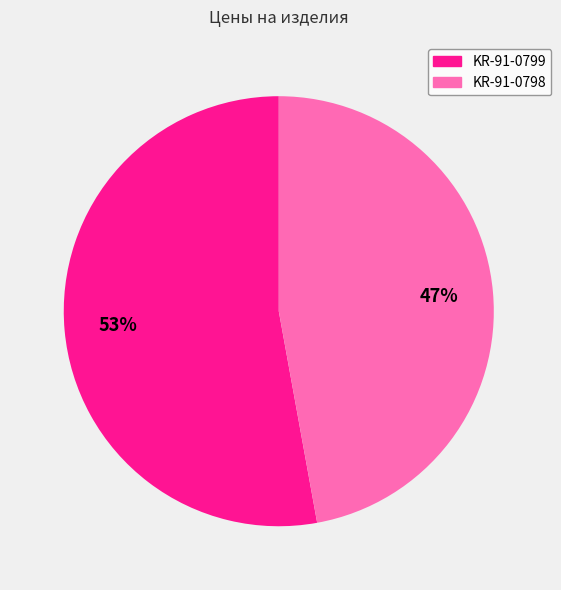

What is the largest slice in the pie chart?

KR-91-0799